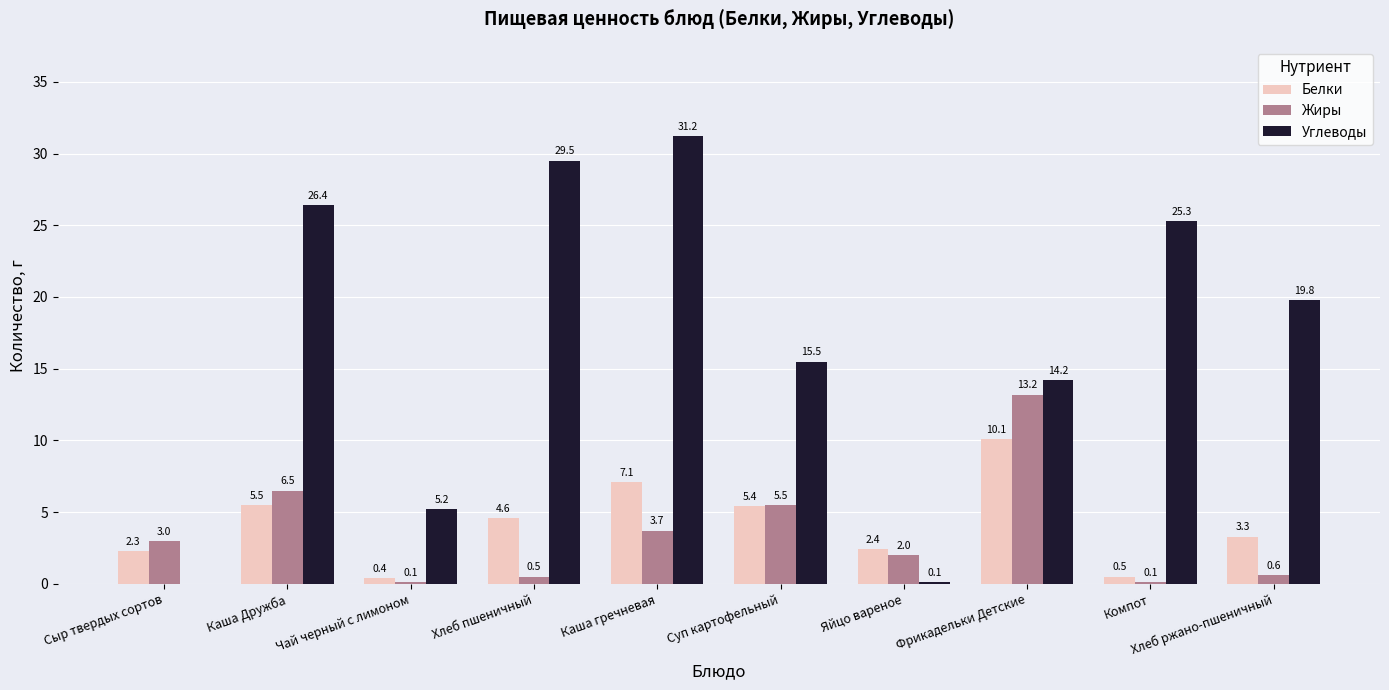

The value of Белки at Чай черный с лимоном is 0.4. True or false?

True